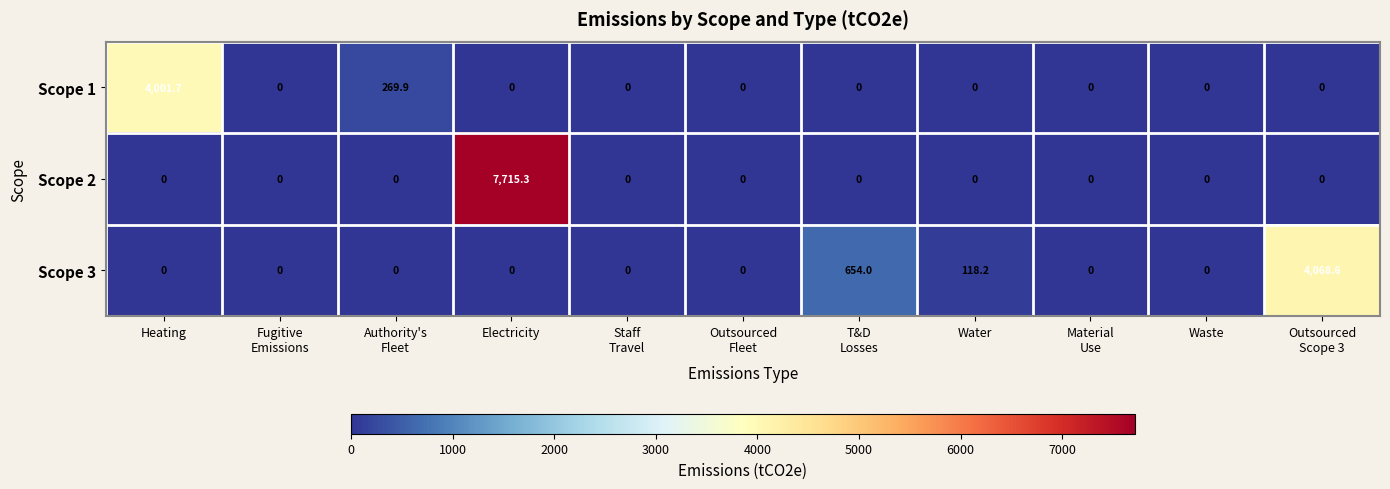

At which category is the sum across all series the highest?

Electricity